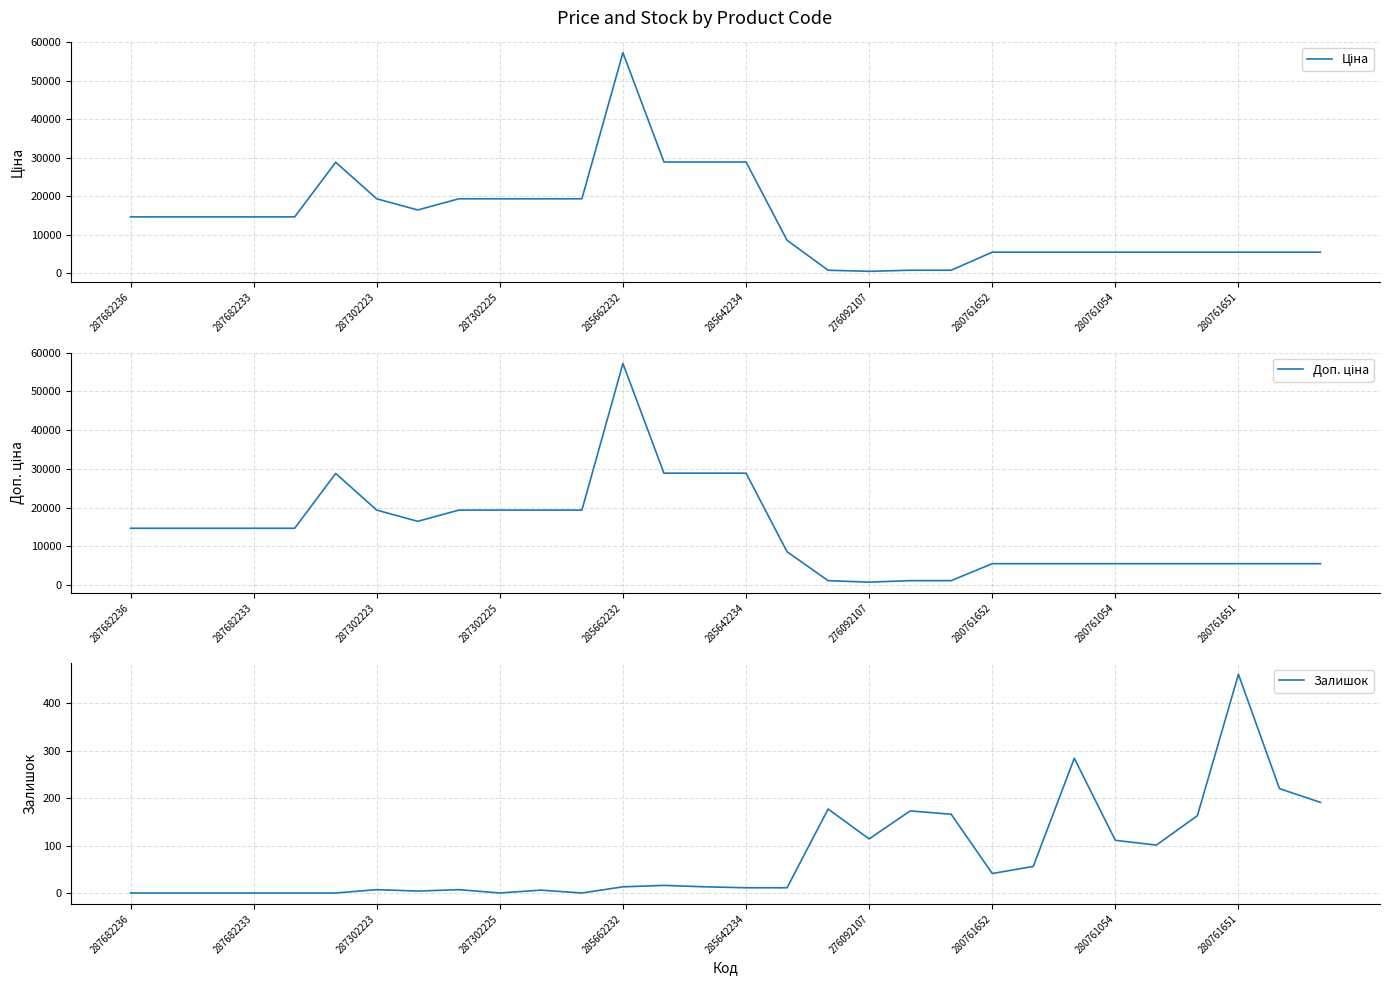

True or false: Залишок has a value of 111 at 280761054.

True